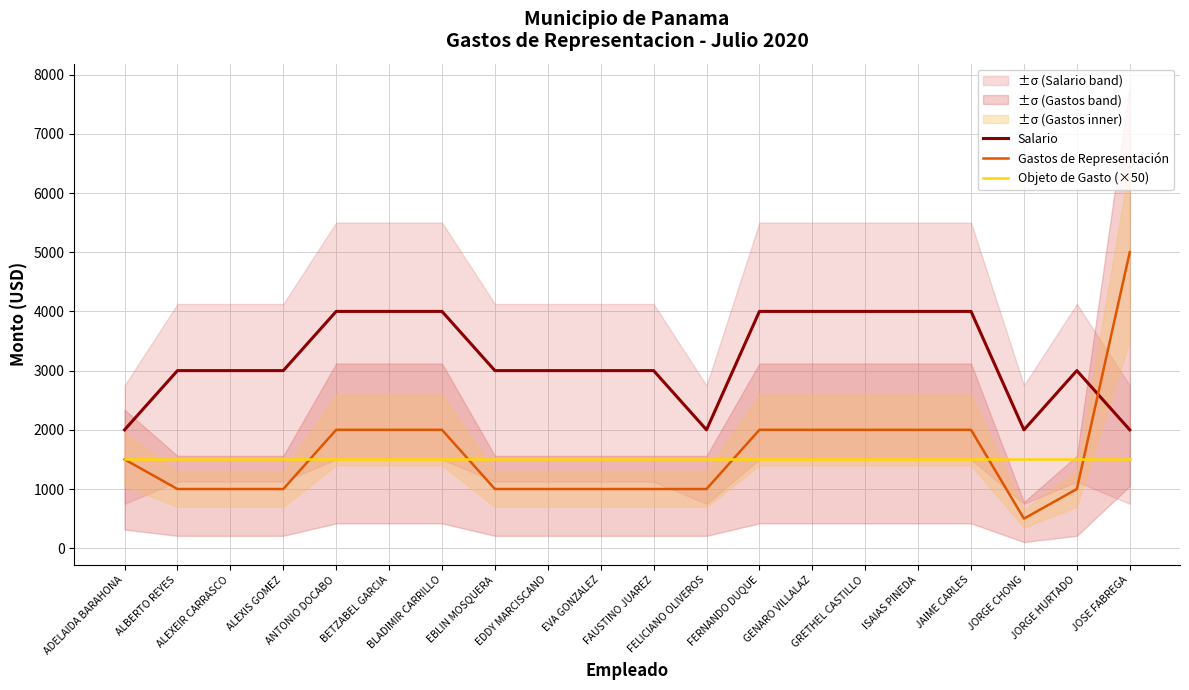

Rank the series by their maximum value, from lowest to highest.

Objeto de Gasto (×50), Salario, Gastos de Representación